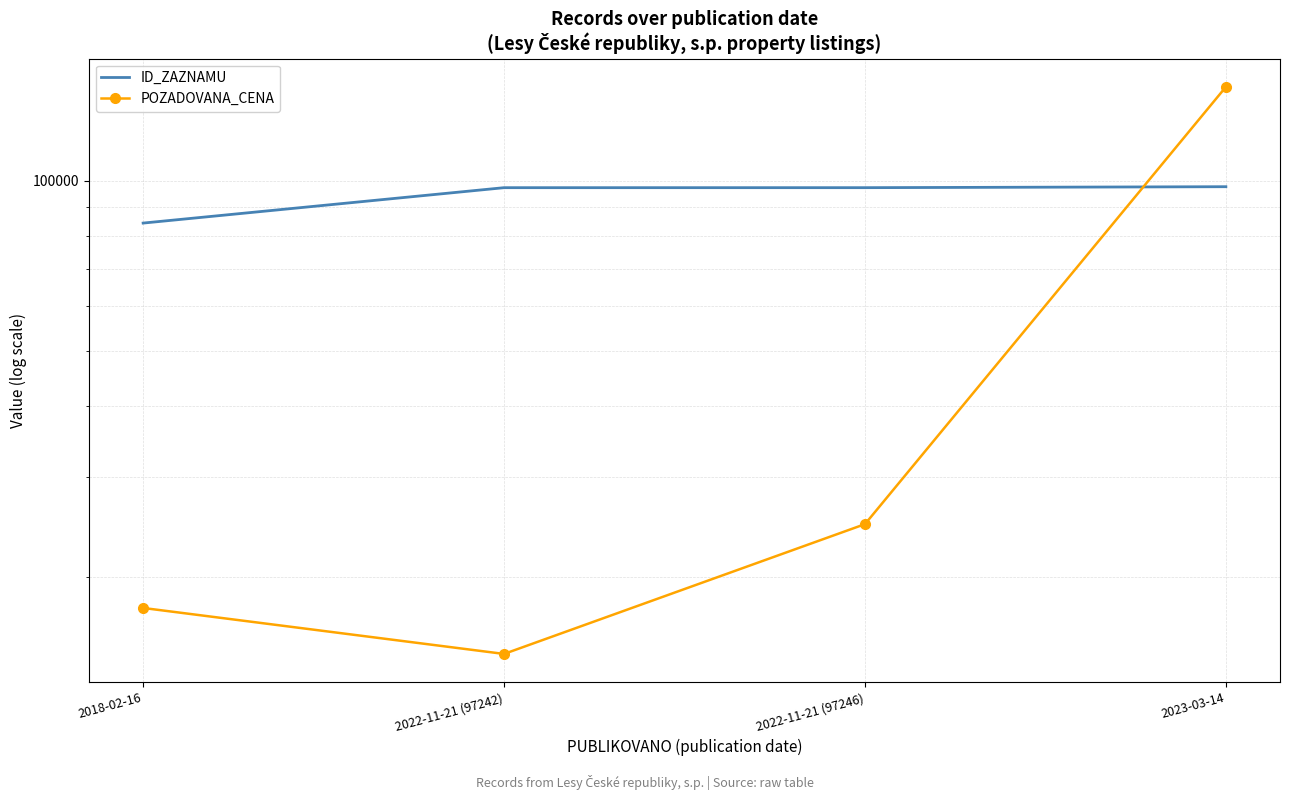

What is the lowest value of the POZADOVANA_CENA series?

14600